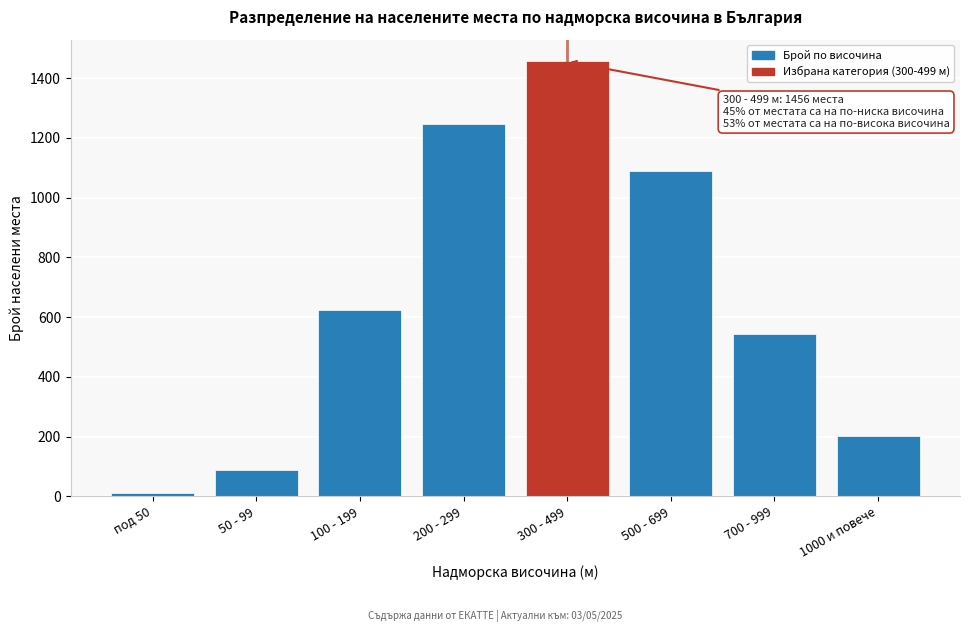

Reading left to right, extract all data points from this chart.

12	89	623	1247	1456	1089	542	201